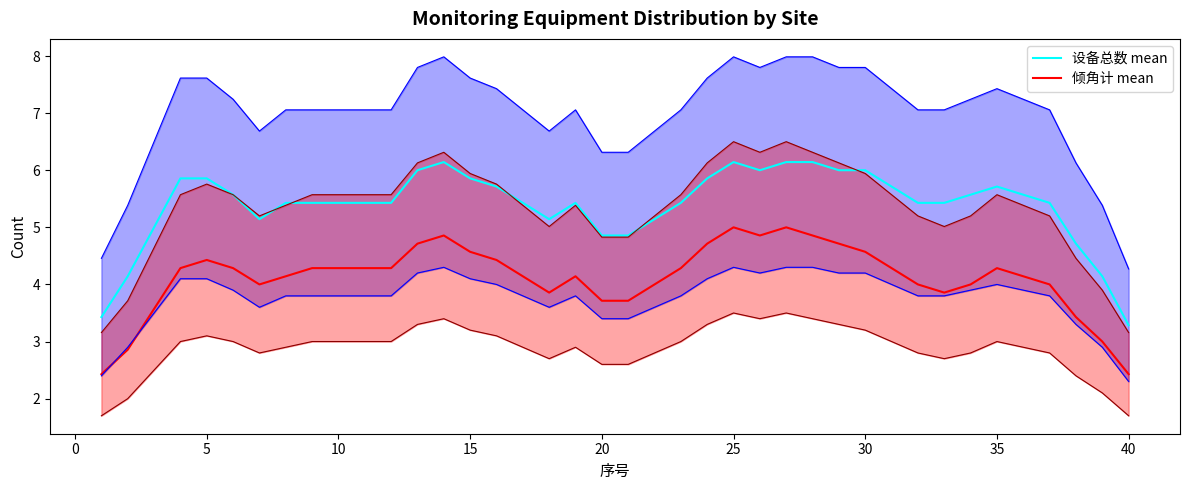

What is the lowest value of the 设备总数 mean series?

3.3